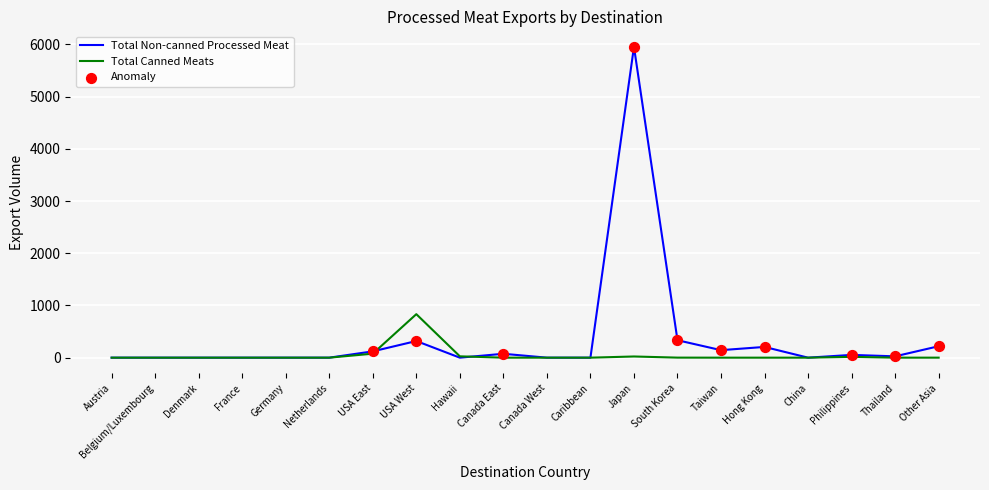

What is the total value across all series at Thailand?

25.4